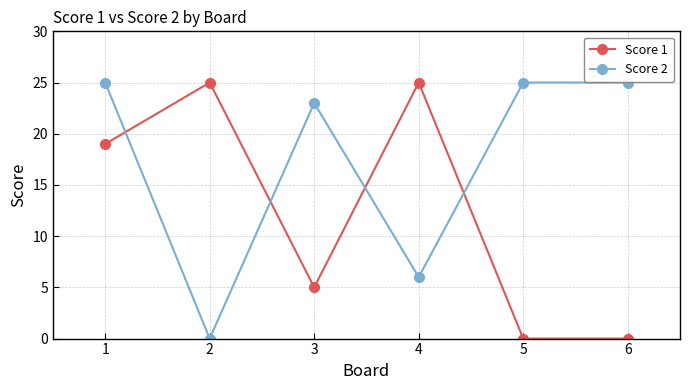

What is the sum of all Score 2 values?

104